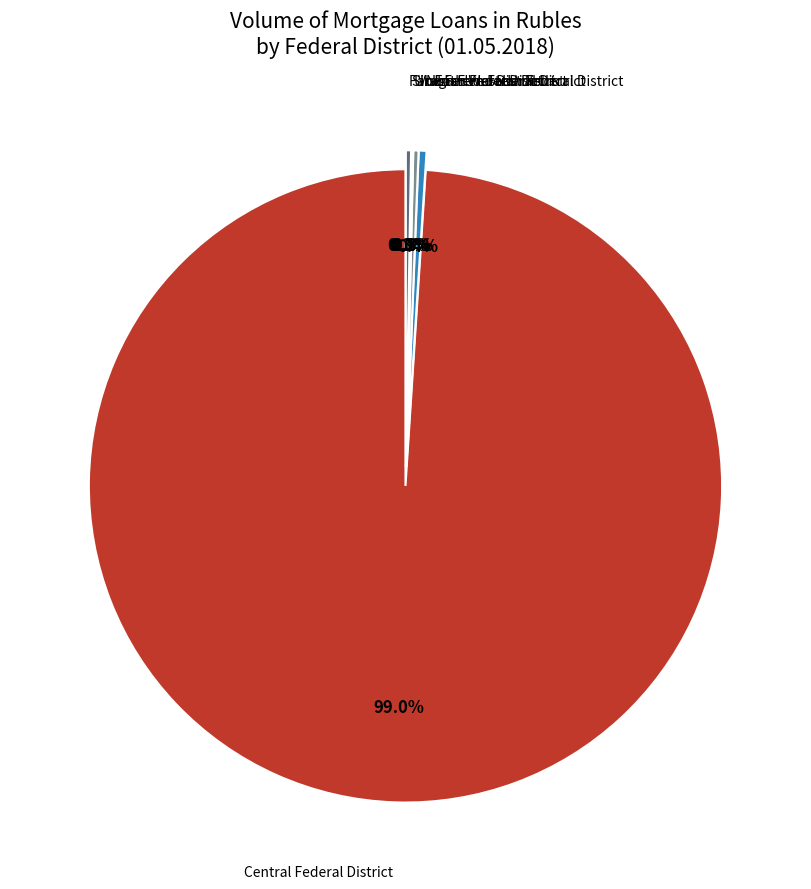

To the nearest percent, what is the difference between the Ural Federal District and Central Federal District slice percentages?

99%